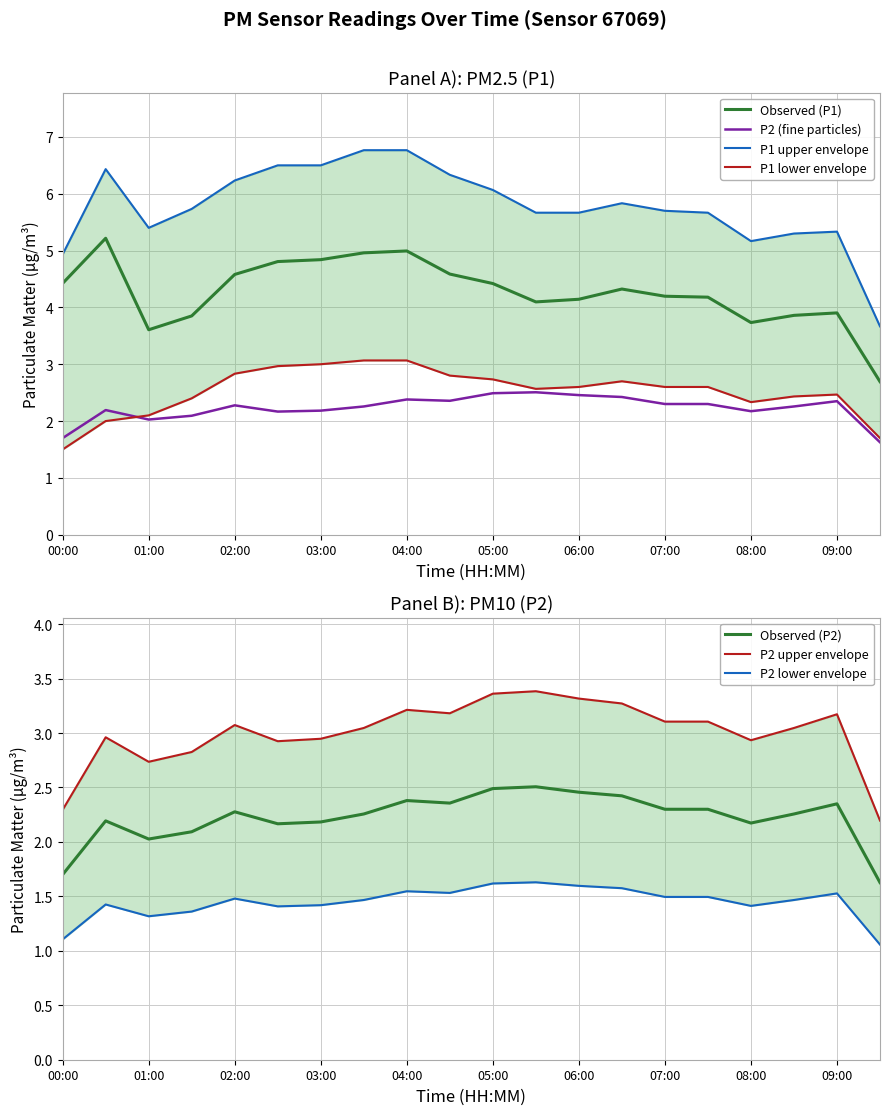

Does the chart have visible grid lines?

Yes